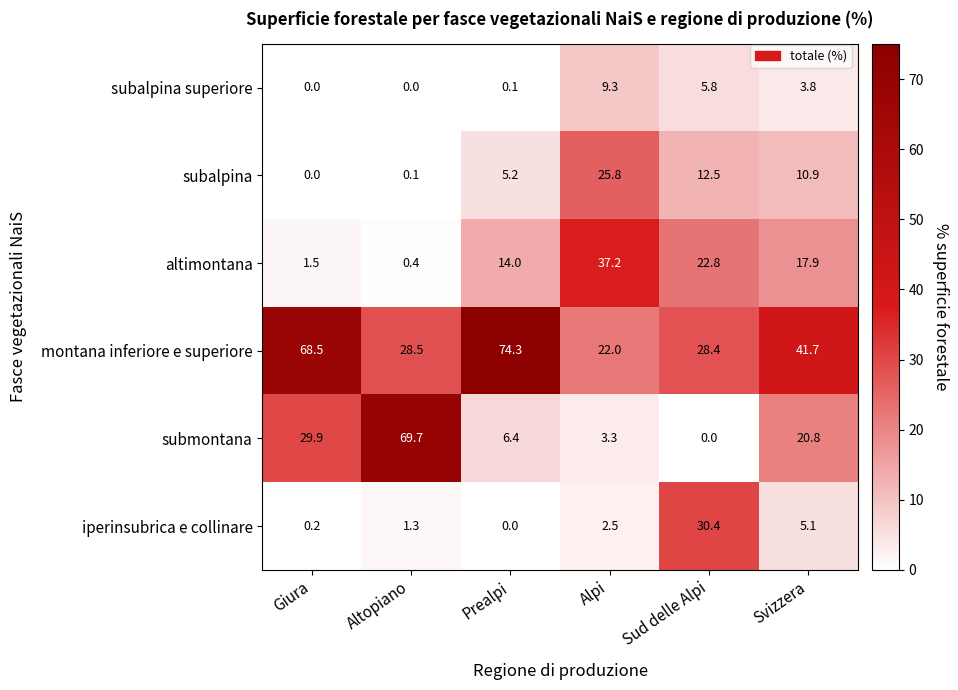

Which series has the widest spread of values?

submontana